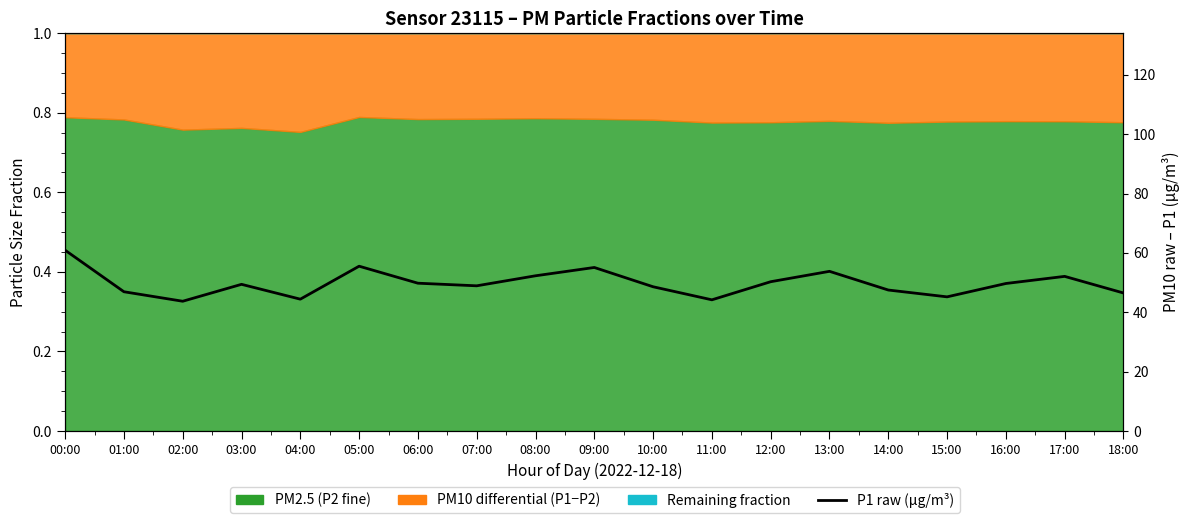

List the labels in order of value, smallest first.

02:00, 11:00, 04:00, 15:00, 18:00, 01:00, 14:00, 10:00, 07:00, 03:00, 16:00, 06:00, 12:00, 17:00, 08:00, 13:00, 09:00, 05:00, 00:00